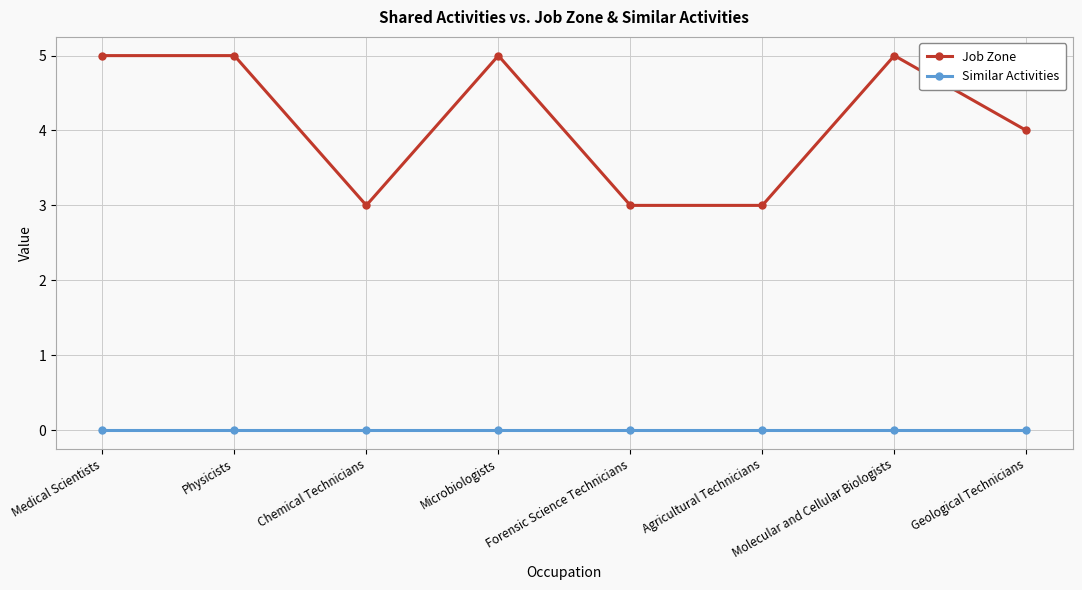

Rank the series by their maximum value, from highest to lowest.

Job Zone, Similar Activities